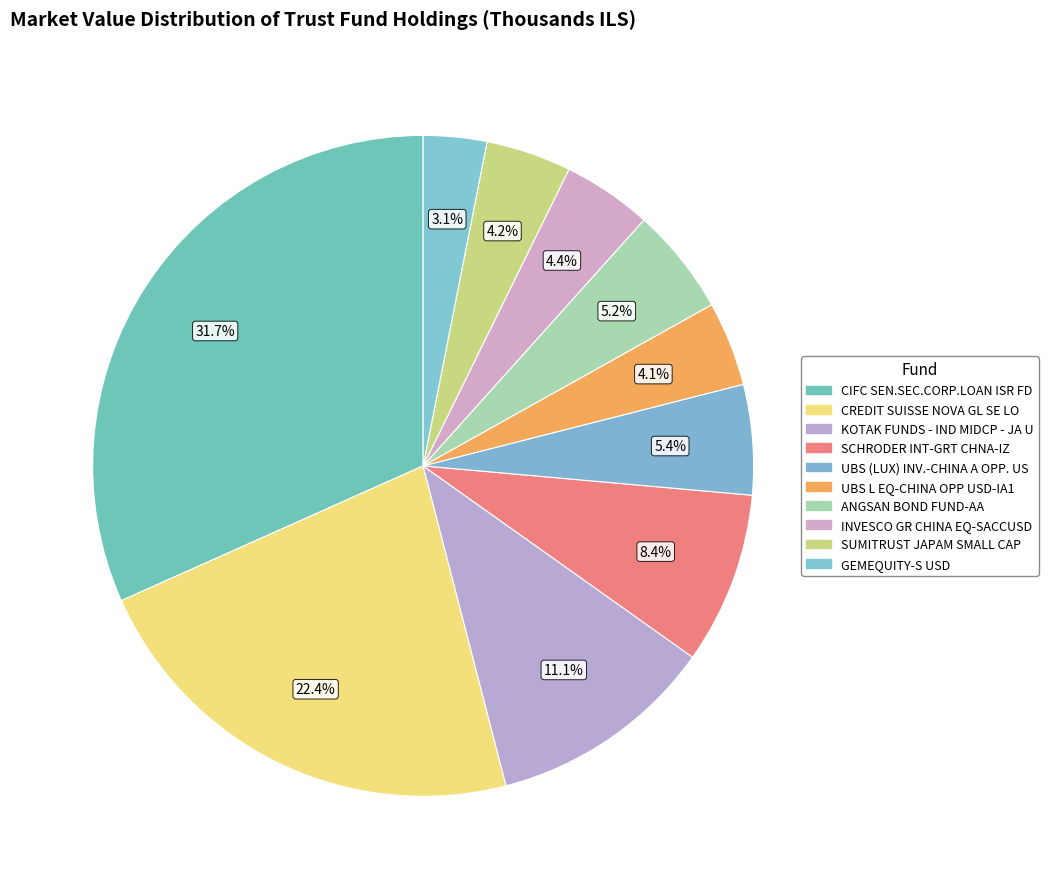

How many slices are in this pie chart?

10